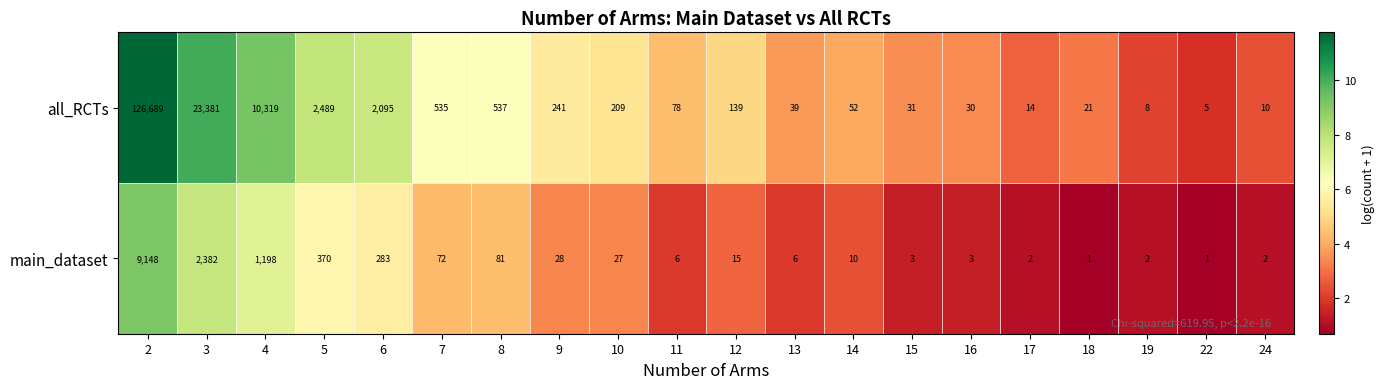

Which series has the largest total across all categories?

all_RCTs